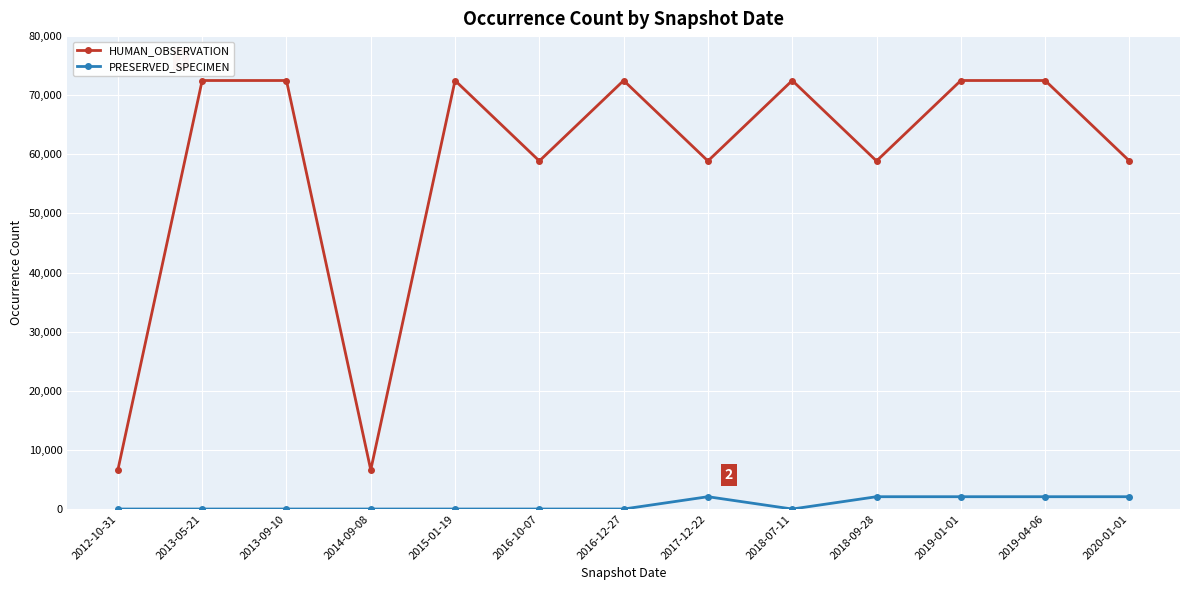

Count the number of data series in this chart.

2